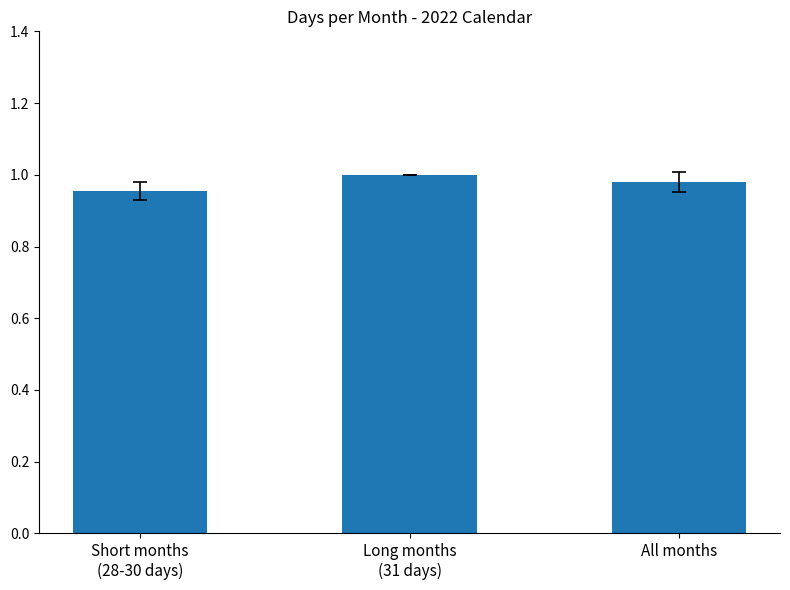

Are the bars grouped side by side (vs. stacked)?

No